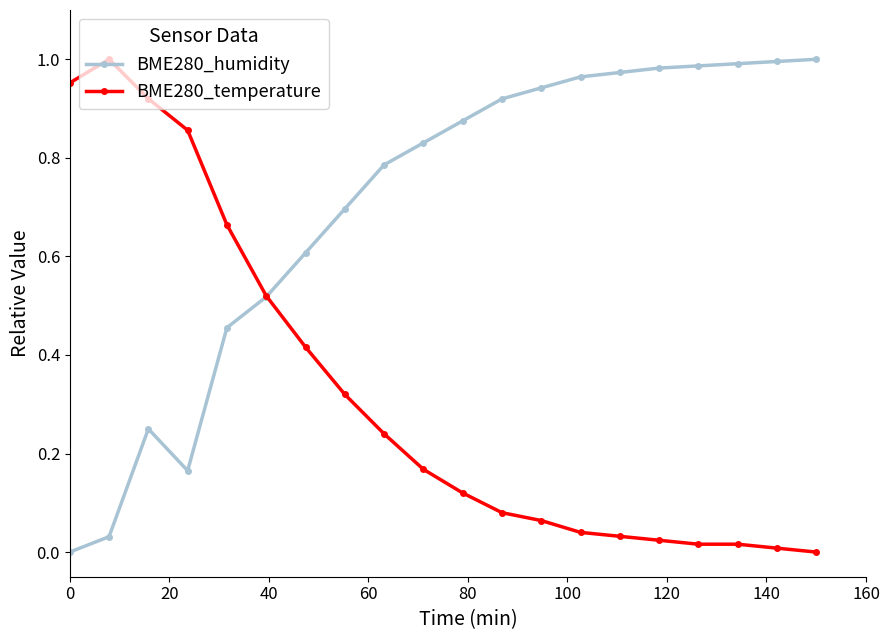

Rank the series by their average value, from lowest to highest.

BME280_temperature, BME280_humidity